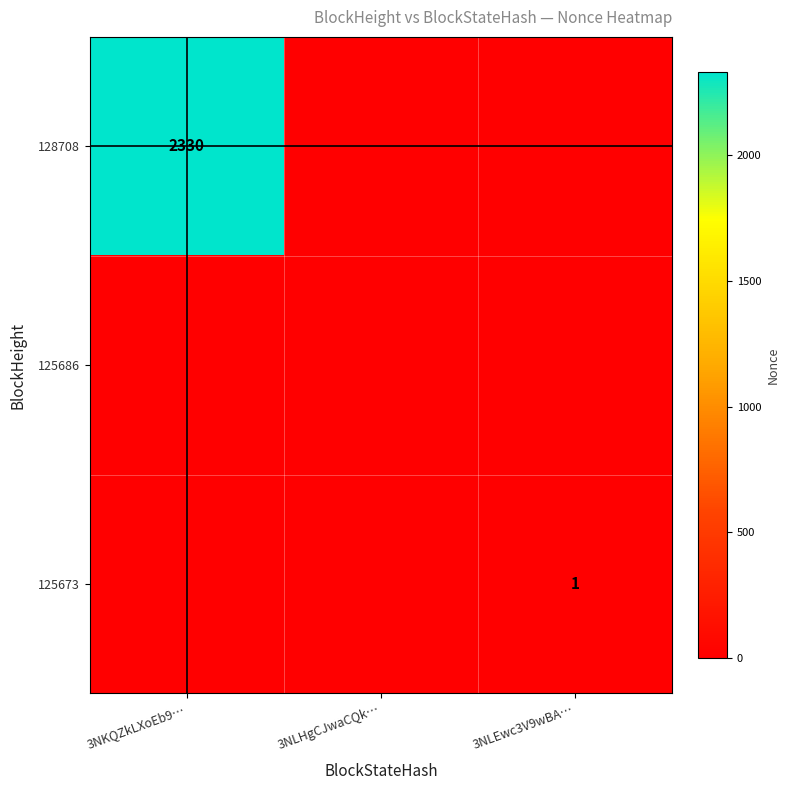

The value of 125673 at 3NLEwc3V9wBA… is 0. True or false?

False